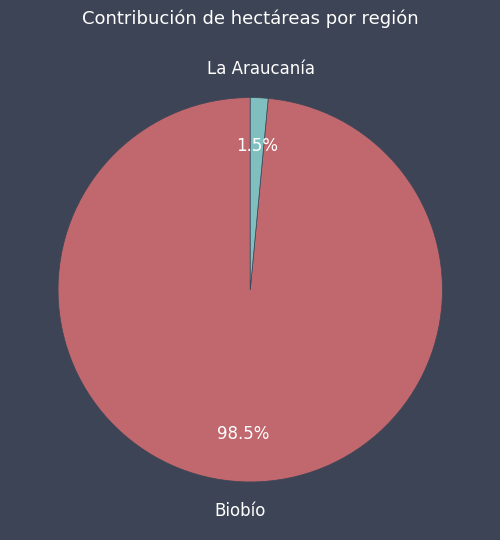

To the nearest percent, what is the difference between the largest and smallest slice percentages?

97%